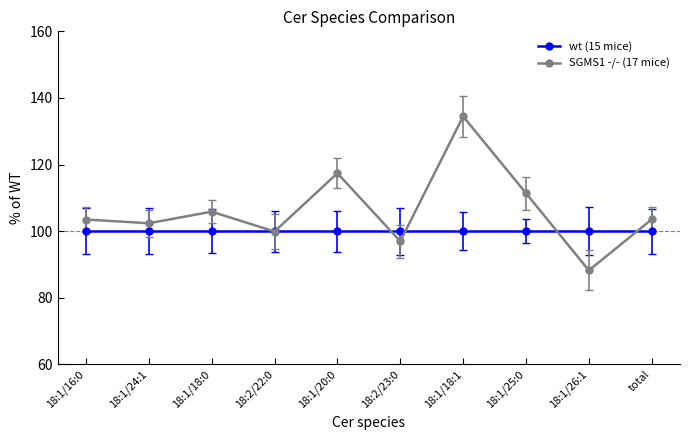

Reading left to right, extract all data points from this chart.

wt (15 mice): 18:1/16:0=100.0	18:1/24:1=100.0	18:1/18:0=100.0	18:2/22:0=100.0	18:1/20:0=100.0	18:2/23:0=100.0	18:1/18:1=100.0	18:1/25:0=100.0	18:1/26:1=100.0	total=100.0
SGMS1 -/- (17 mice): 18:1/16:0=103.5	18:1/24:1=102.4	18:1/18:0=105.9	18:2/22:0=99.9	18:1/20:0=117.4	18:2/23:0=96.9	18:1/18:1=134.5	18:1/25:0=111.4	18:1/26:1=88.2	total=103.5